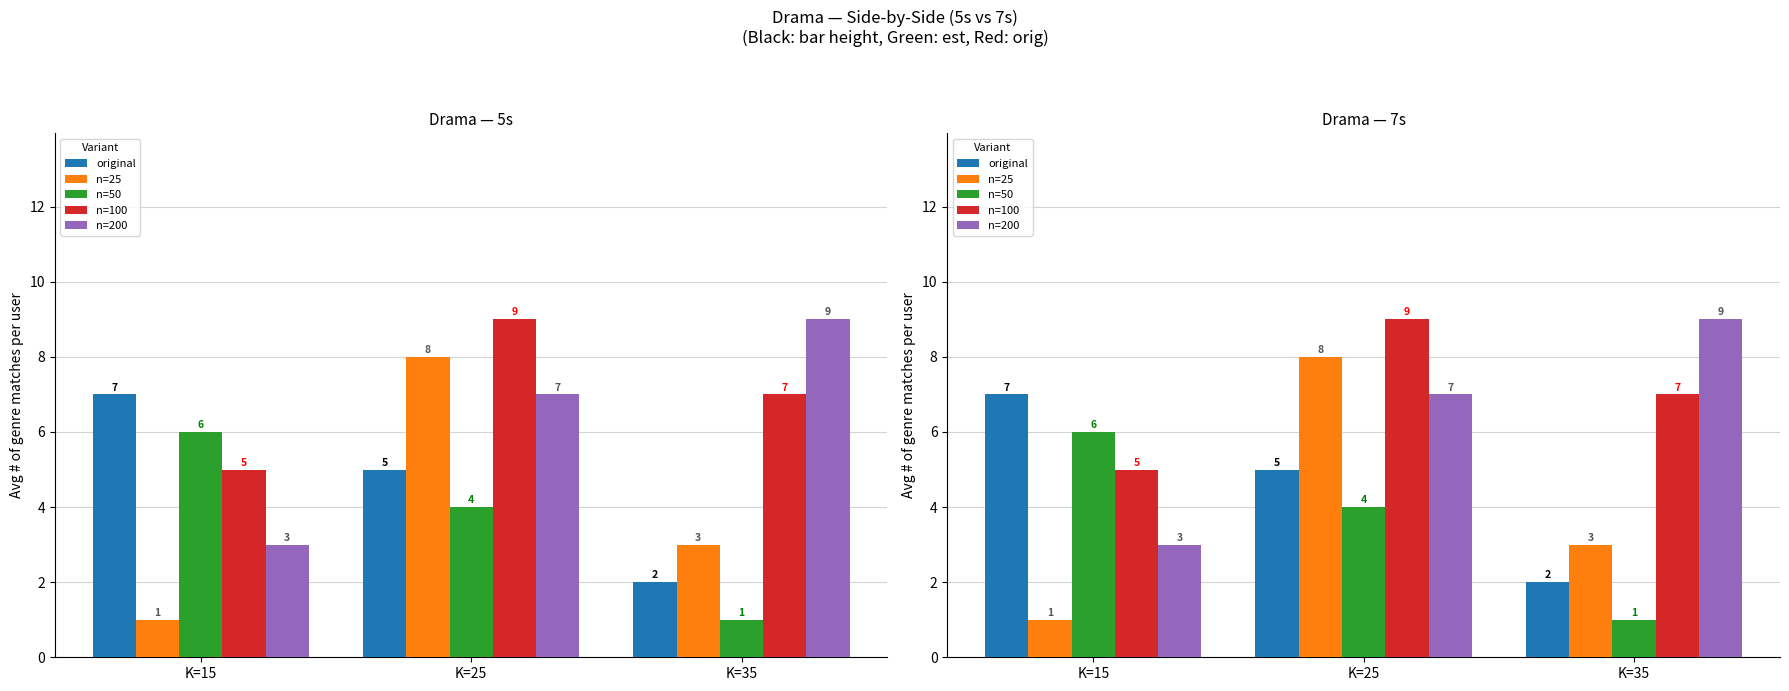

Count the number of categories in the chart.

3